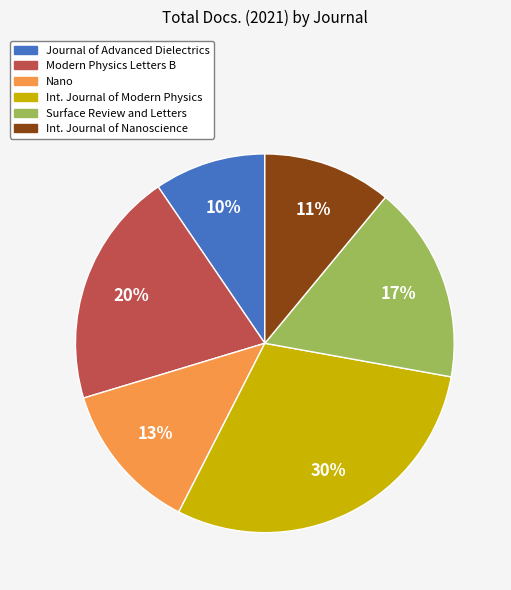

To the nearest percent, what is the average slice percentage?

17%